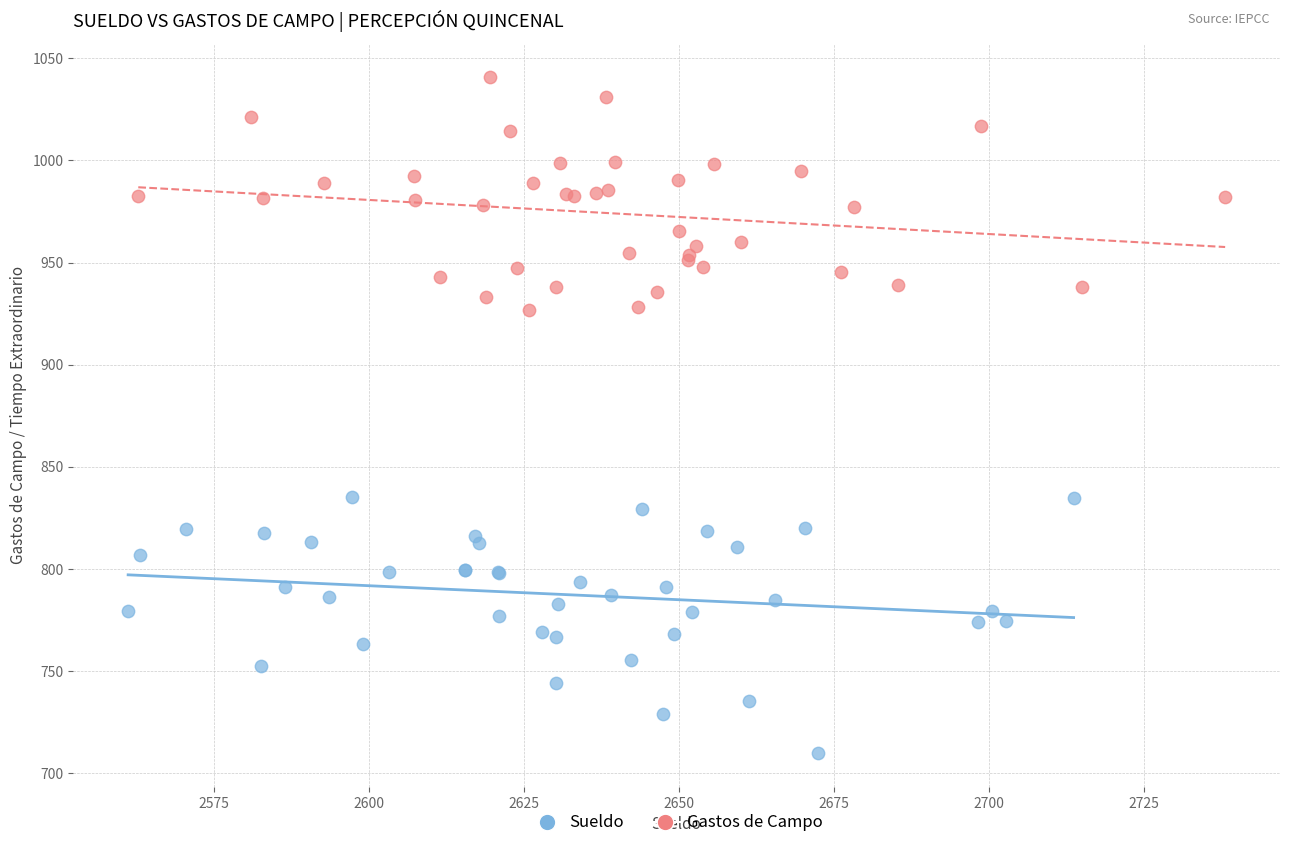

What are all the series names shown in the legend?

Sueldo, Gastos de Campo